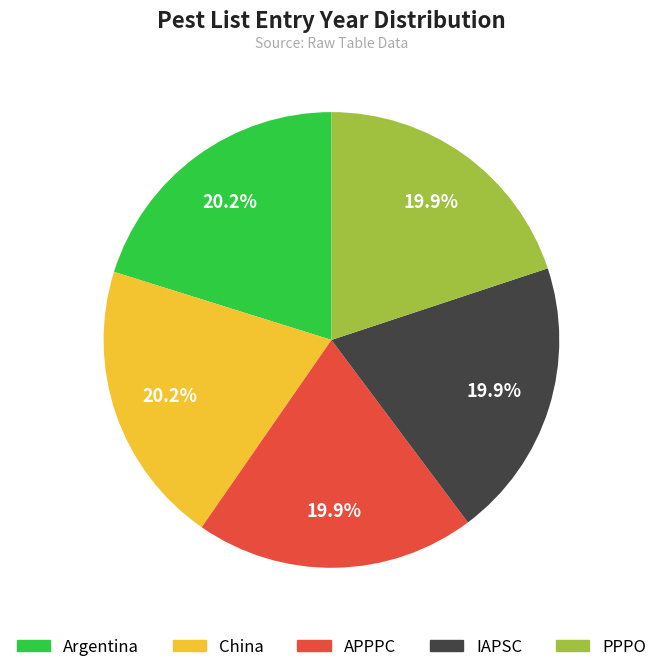

Is it true that China is 13% of the pie?

False